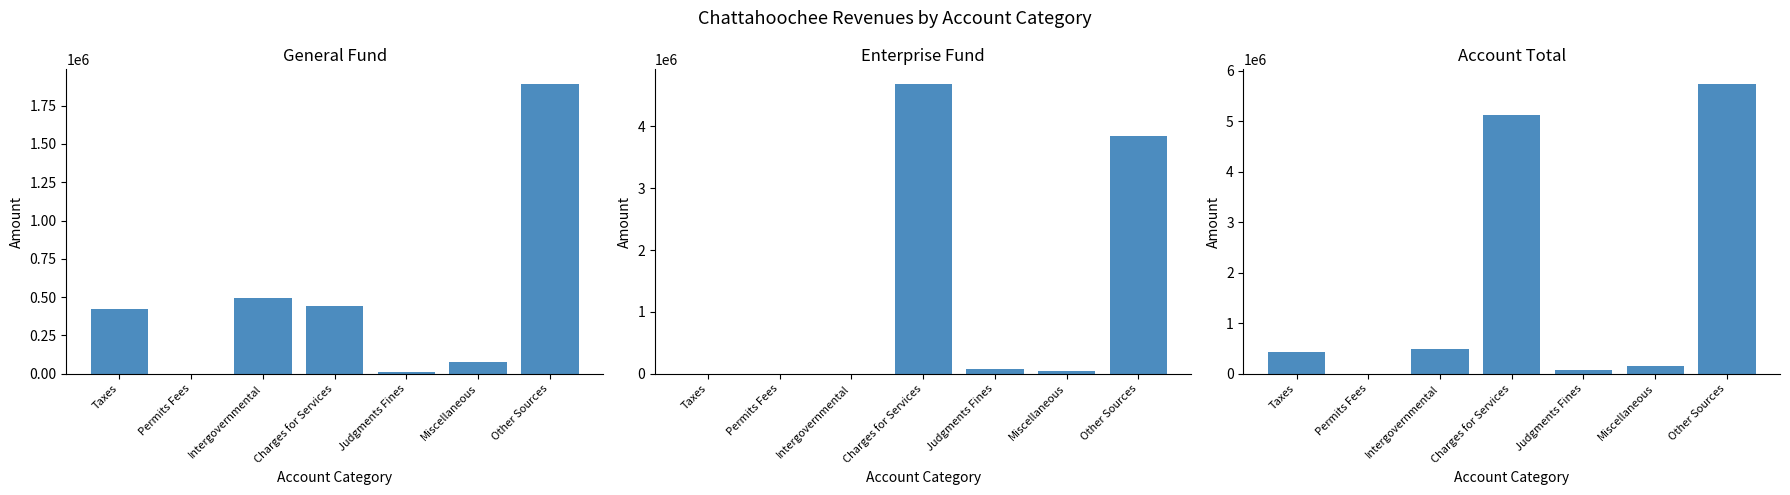

How many bars are there in total?

21